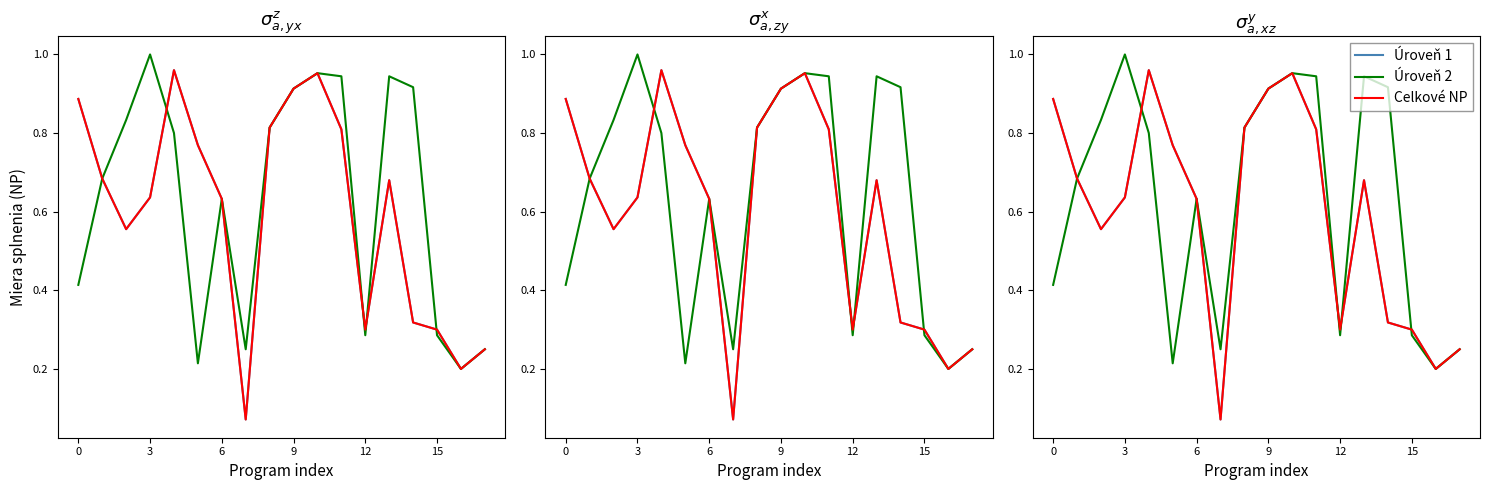

Reading left to right, transcribe all the data shown in this chart.

Úroveň 1: 0.9	0.7	0.6	0.6	1.0	0.8	0.6	0.1	0.8	0.9	1.0	0.8	0.3	0.7	0.3	0.3	0.2	0.2
Úroveň 2: 0.4	0.7	0.8	1.0	0.8	0.2	0.6	0.2	0.8	0.9	1.0	0.9	0.3	0.9	0.9	0.3	0.2	0.2
Celkové NP: 0.9	0.7	0.6	0.6	1.0	0.8	0.6	0.1	0.8	0.9	1.0	0.8	0.3	0.7	0.3	0.3	0.2	0.2